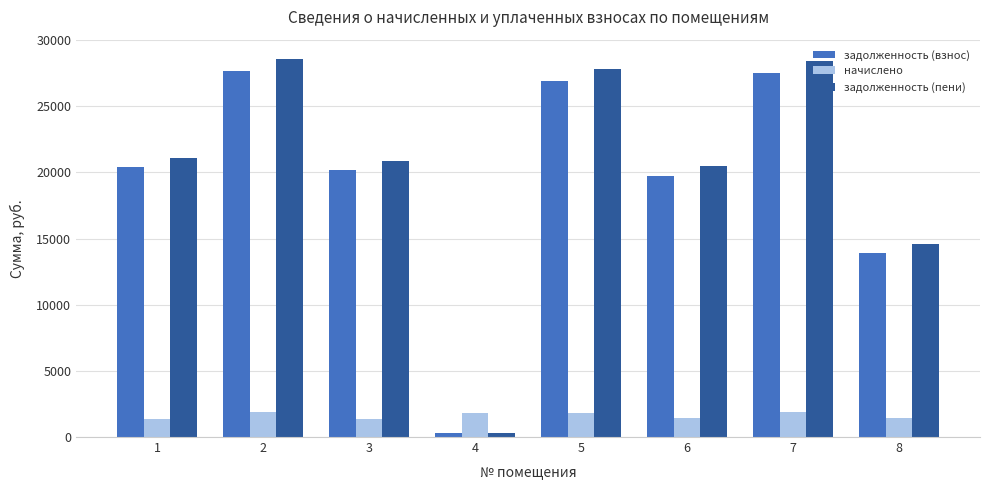

What are all the series names shown in the legend?

задолженность (взнос), начислено, задолженность (пени)